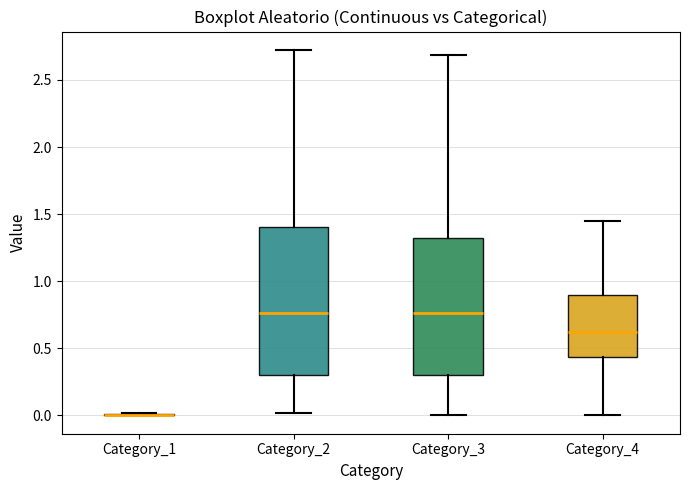

Reading left to right, transcribe this box plot: for each box, give where its median line is, the range the box spans, and where its two whiskers end, as read against the y-axis. The values are not printed on the chart, so give them approximately, as read against the axis.

Category_1: box collapsed to a line at 0.00, whiskers 0.00 to 0.00
Category_2: median 0.75, box 0.30 to 1.40, whiskers 0.00 to 2.70
Category_3: median 0.75, box 0.30 to 1.30, whiskers 0.00 to 2.70
Category_4: median 0.60, box 0.45 to 0.90, whiskers 0.00 to 1.45